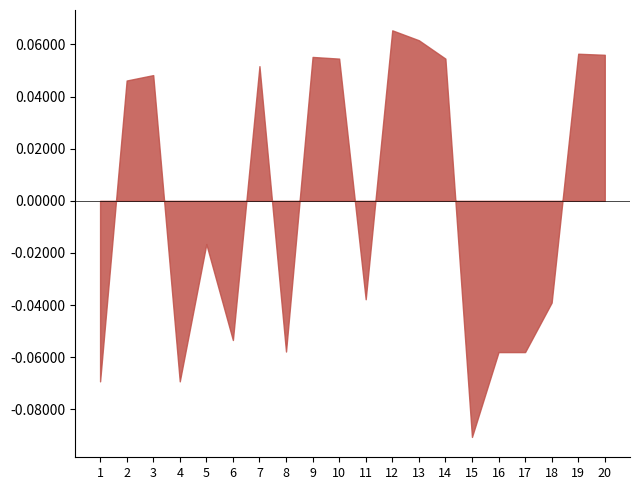

True or false: the data shows -0.1 at 18.

False